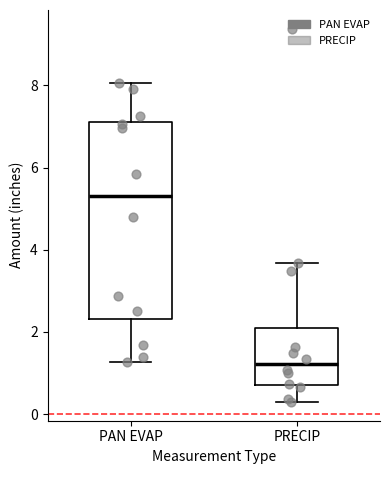

Reading left to right, read every box against the y-axis: the position of its median line, the range the box covers, and the ends of its whiskers. The values are not printed on the chart, so give them approximately, as read against the axis.

PAN EVAP: median 5.4, box 2.4 to 7.2, whiskers 1.2 to 8.0
PRECIP: median 1.2, box 0.8 to 2.2, whiskers 0.4 to 3.6